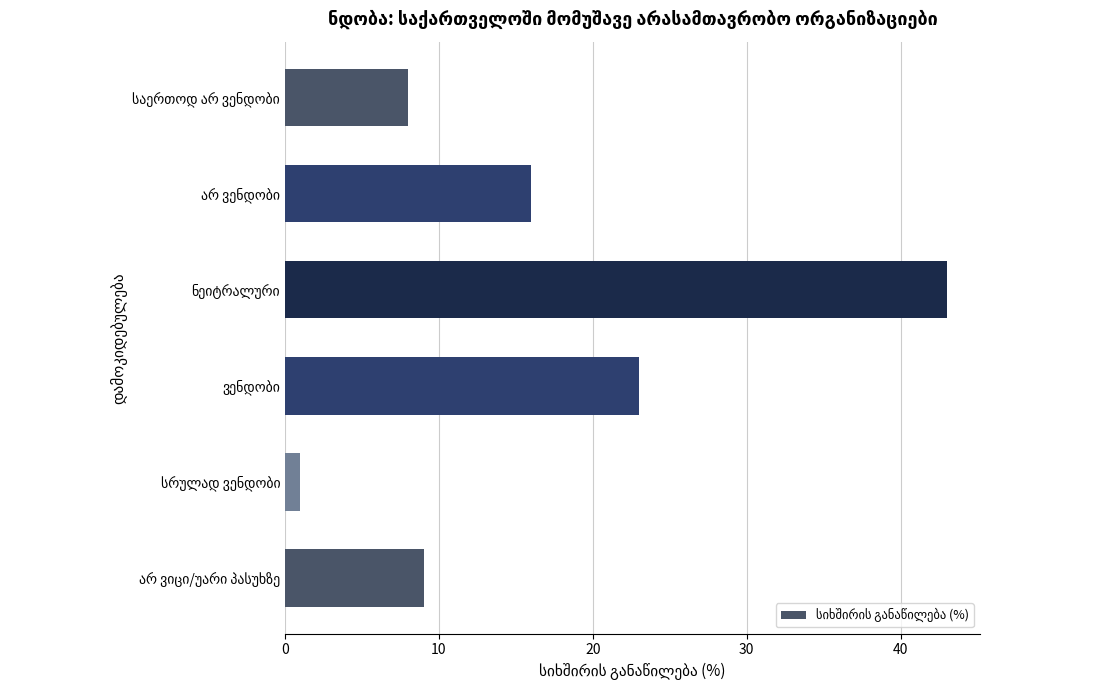

Reading top to bottom, transcribe all the data shown in this chart.

8	16	43	23	1	9